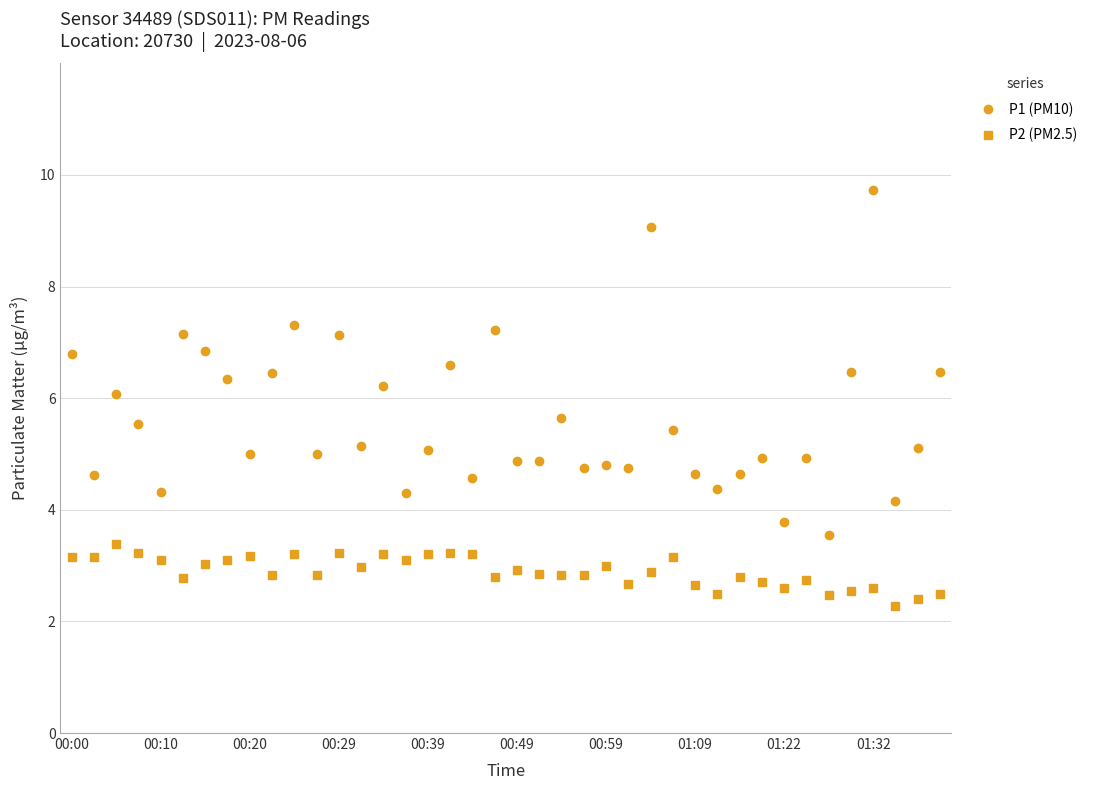

What is the average value of the P1 (PM10) series?

5.6